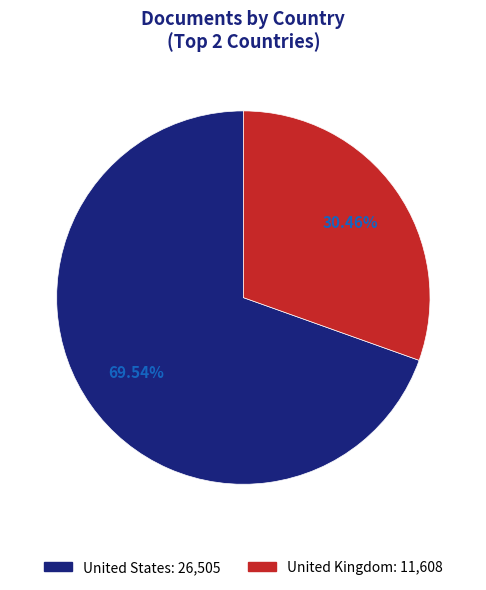

Approximately how many times larger is the value at United Kingdom compared to United States?

0.4